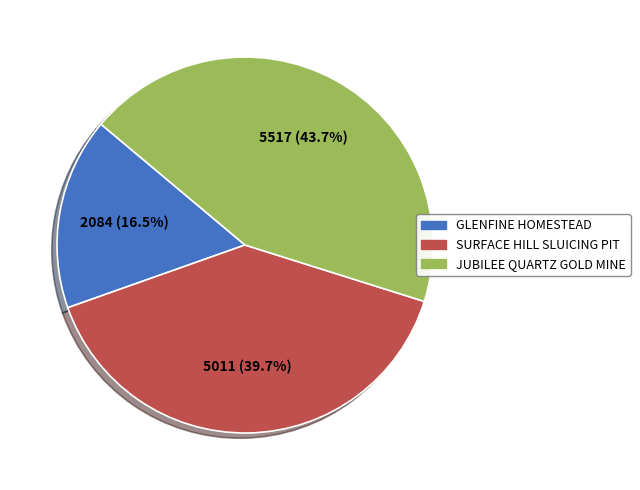

Is there a majority slice in this chart?

No